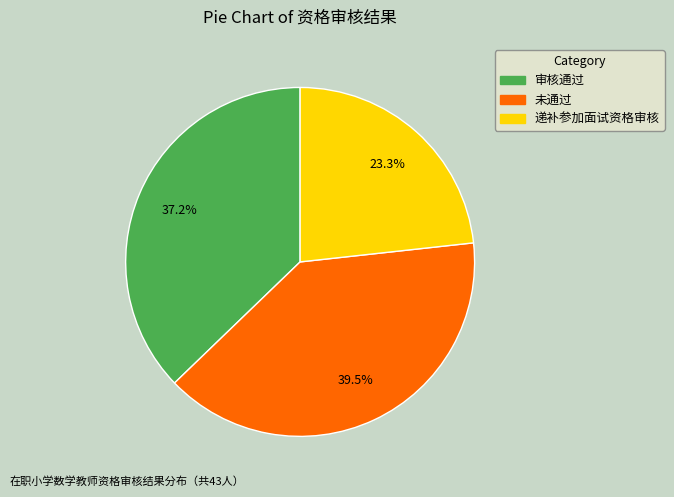

Does 递补参加面试资格审核 account for over 50% of the chart?

No